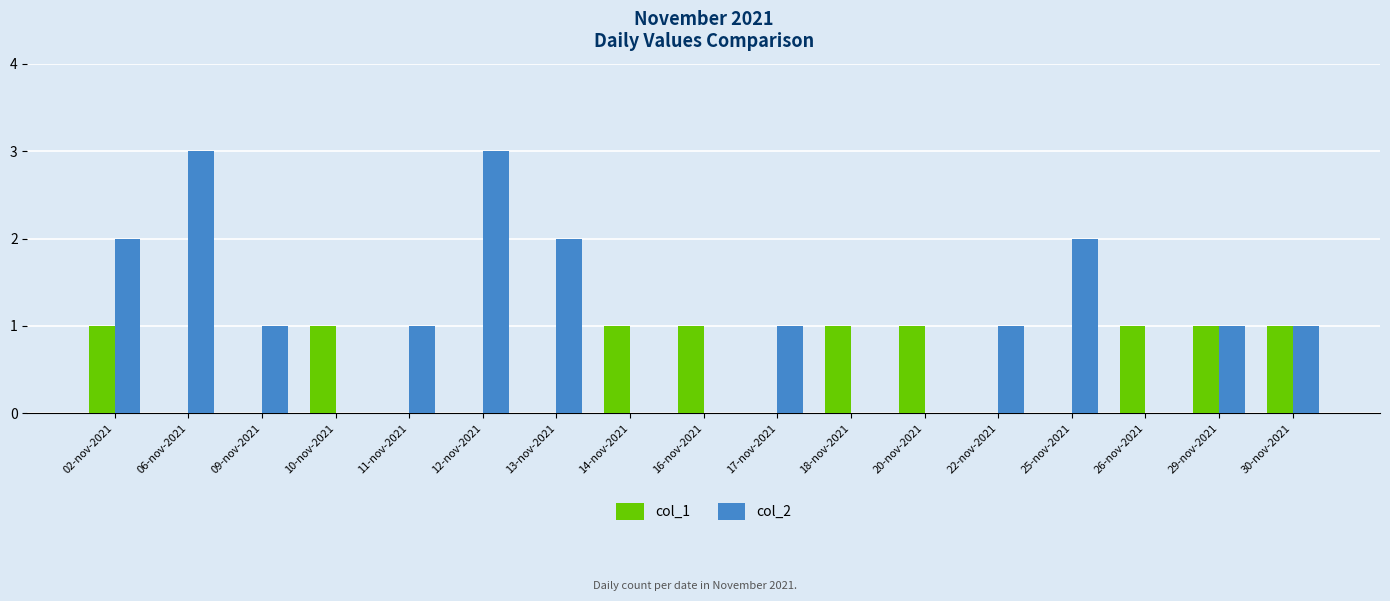

Count the number of data series in this chart.

2